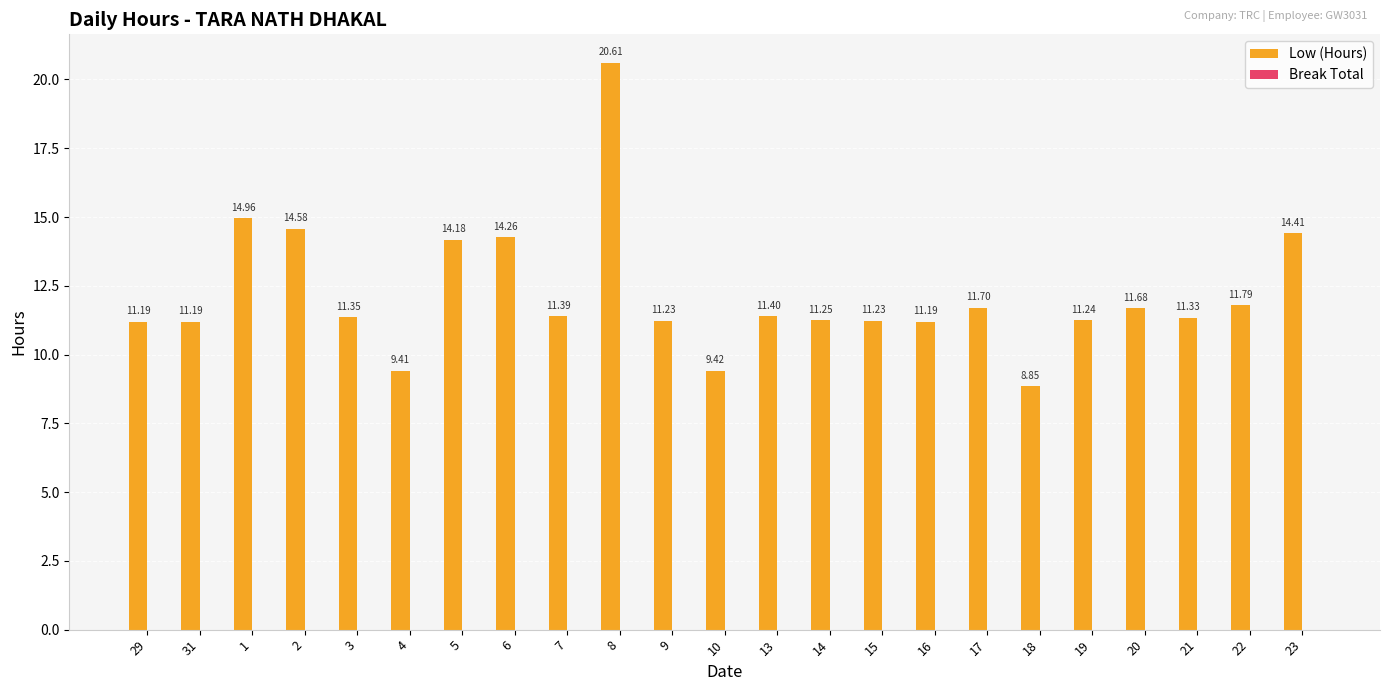

What is the difference between the values at 5 and 16?

3.0